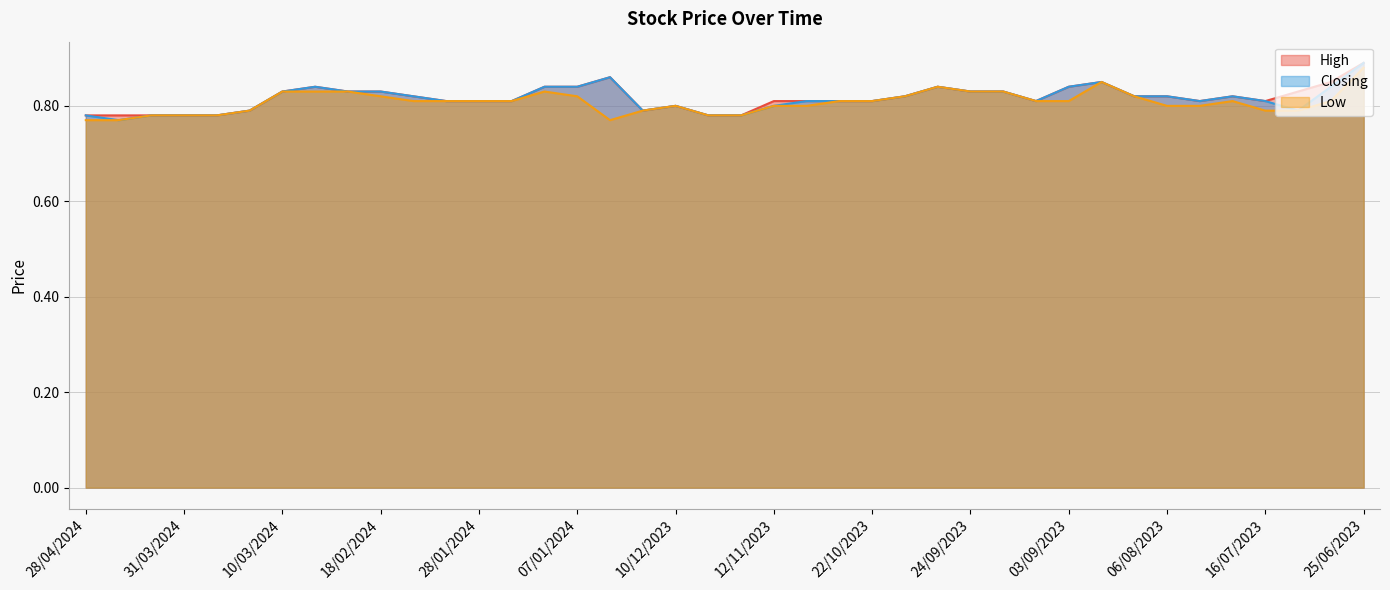

Is the value of Low at 30/07/2023 greater than the value of High at 25/02/2024?

No